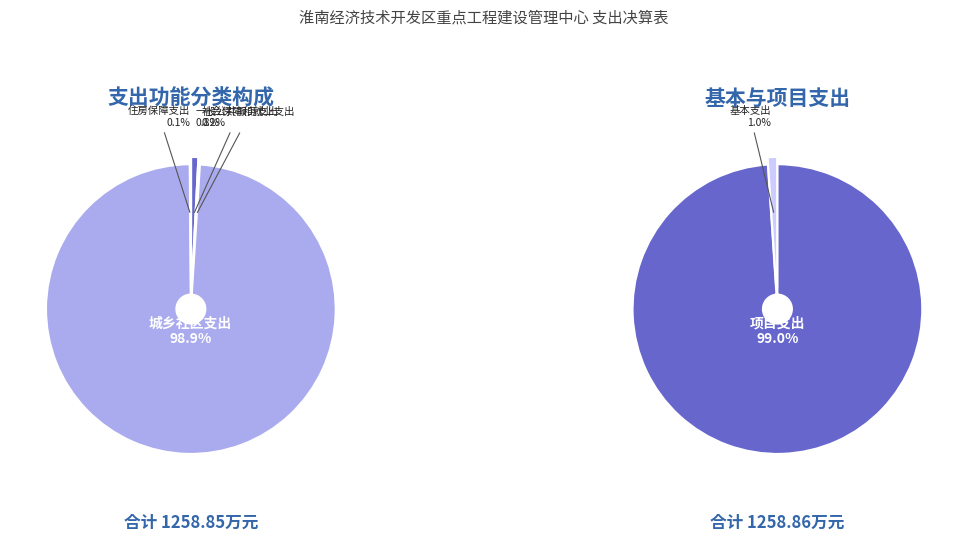

Which slice is the smallest?

住房保障支出